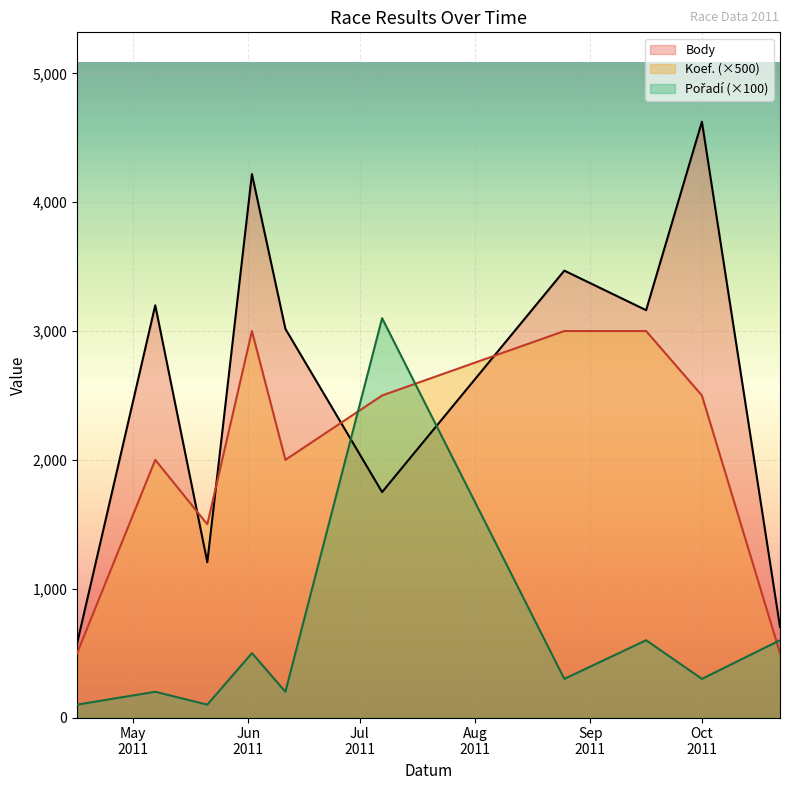

Where is Pořadí nearest to the value 1600?

2011-09-16